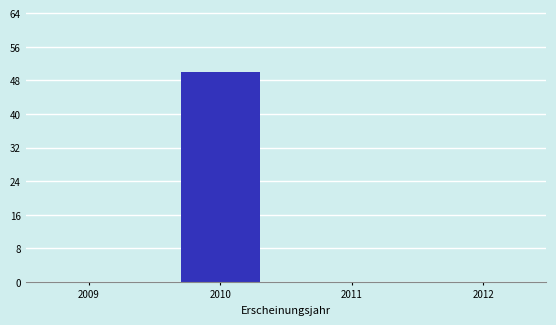

Reading left to right, extract all data points from this chart.

2009=0	2010=50	2011=0	2012=0